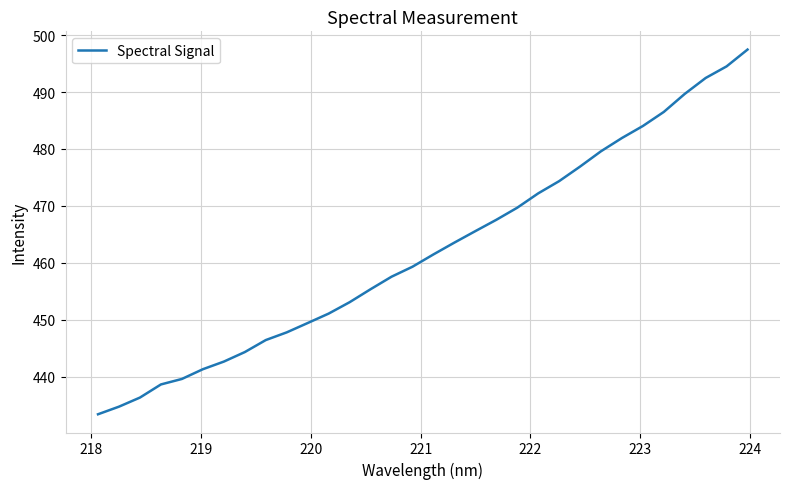

What is the difference between the maximum and minimum values?

64.1